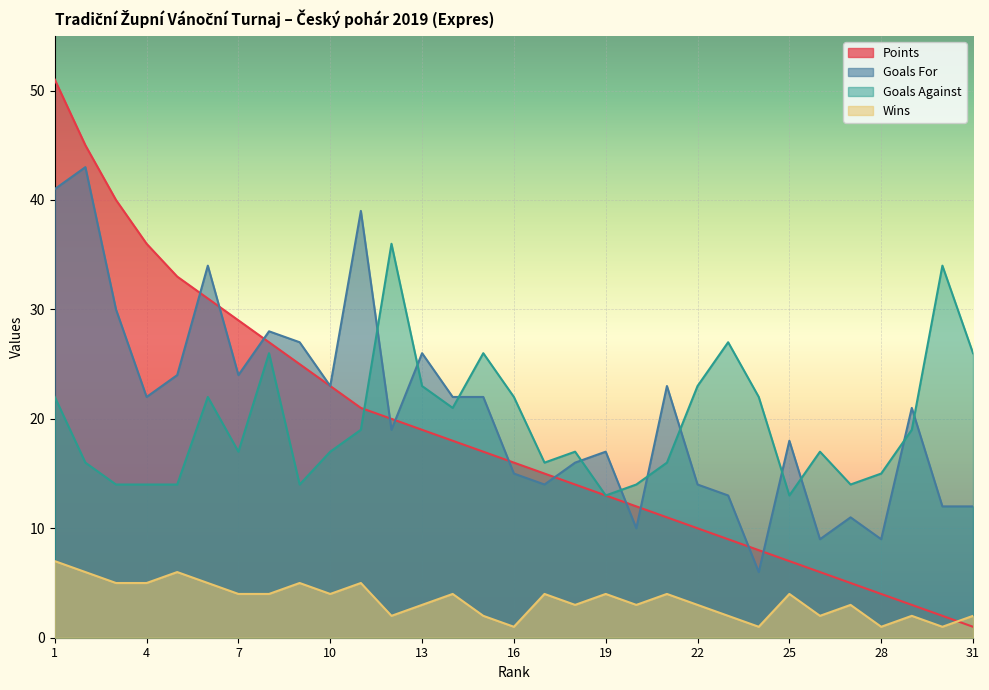

Which category has the lowest value in the Wins series?

16